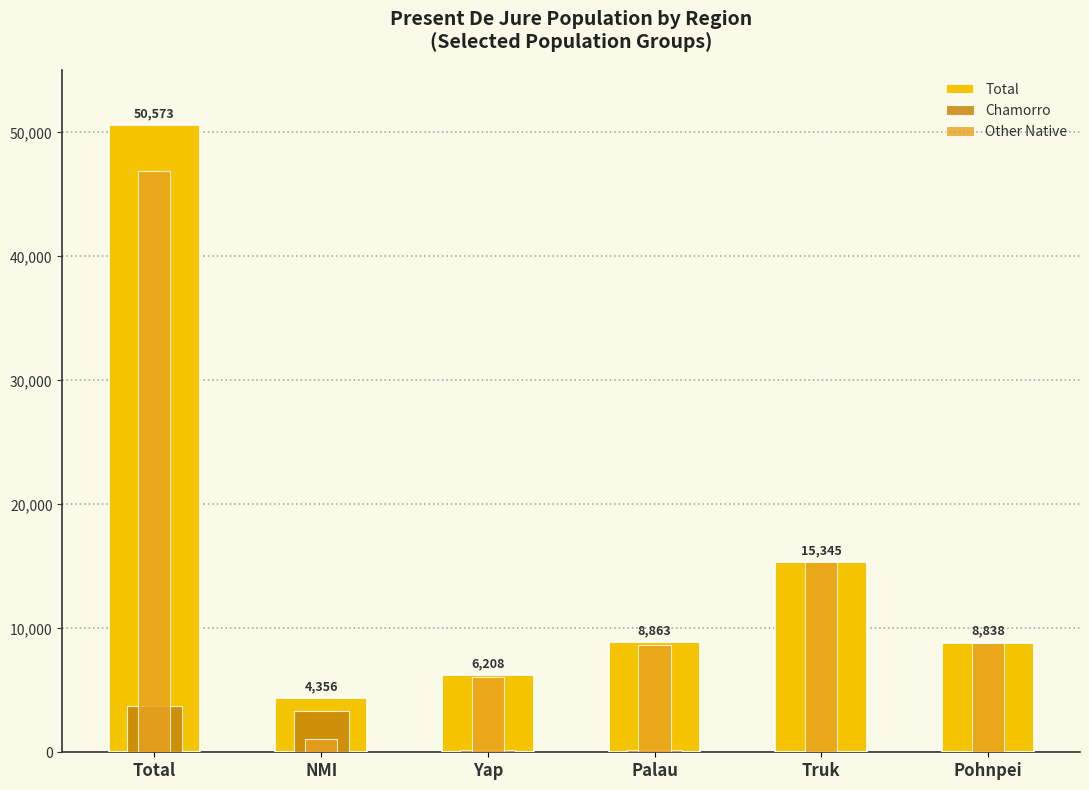

Is the value of Total at Yap greater than the value of Chamorro at Total?

Yes